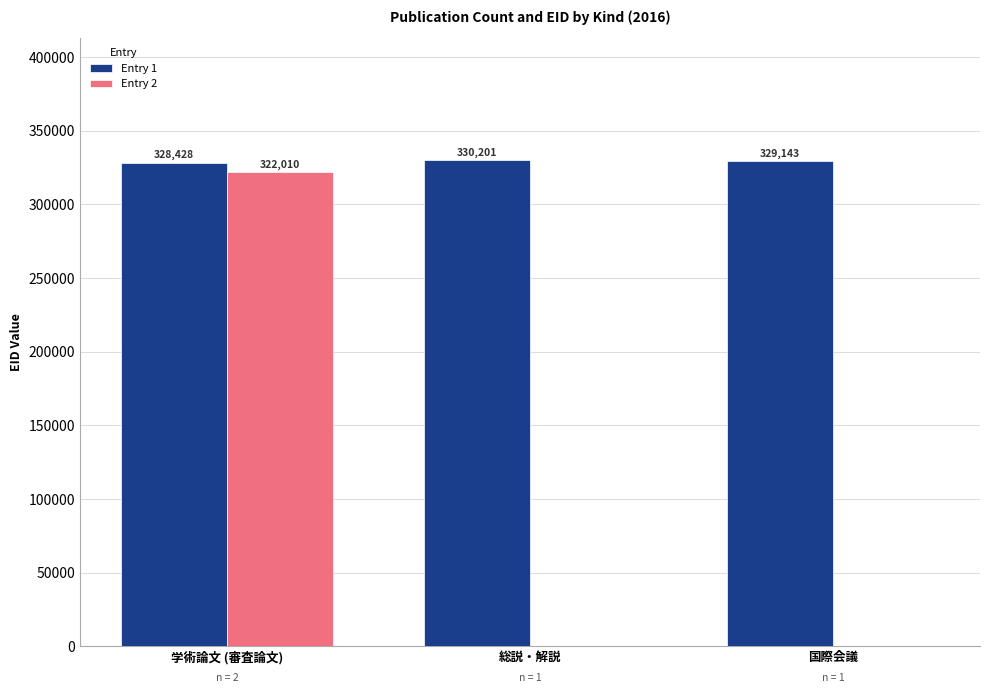

Which series has the widest spread of values?

Entry 2